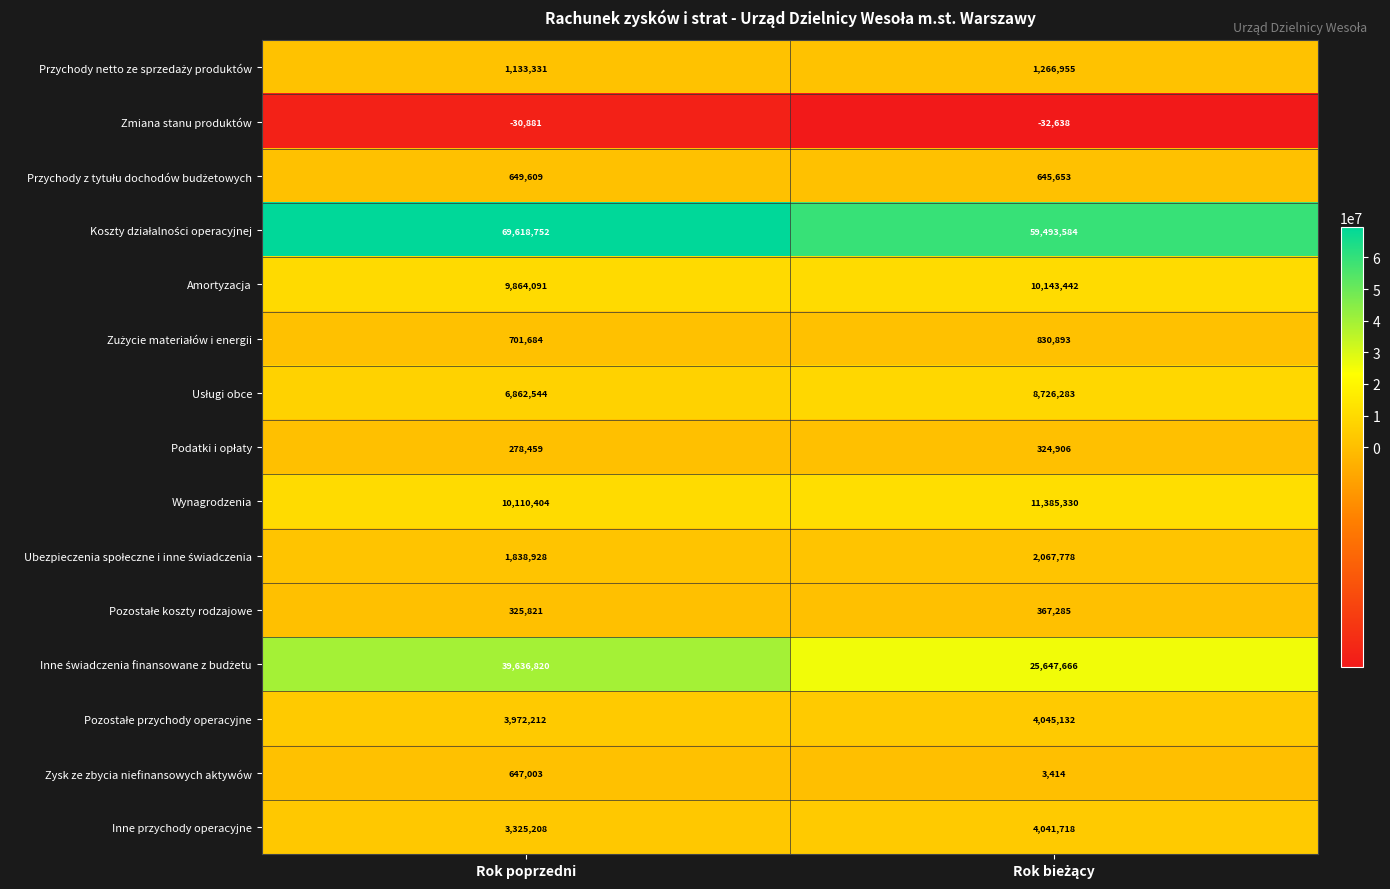

At which category is the sum across all series the highest?

Rok poprzedni